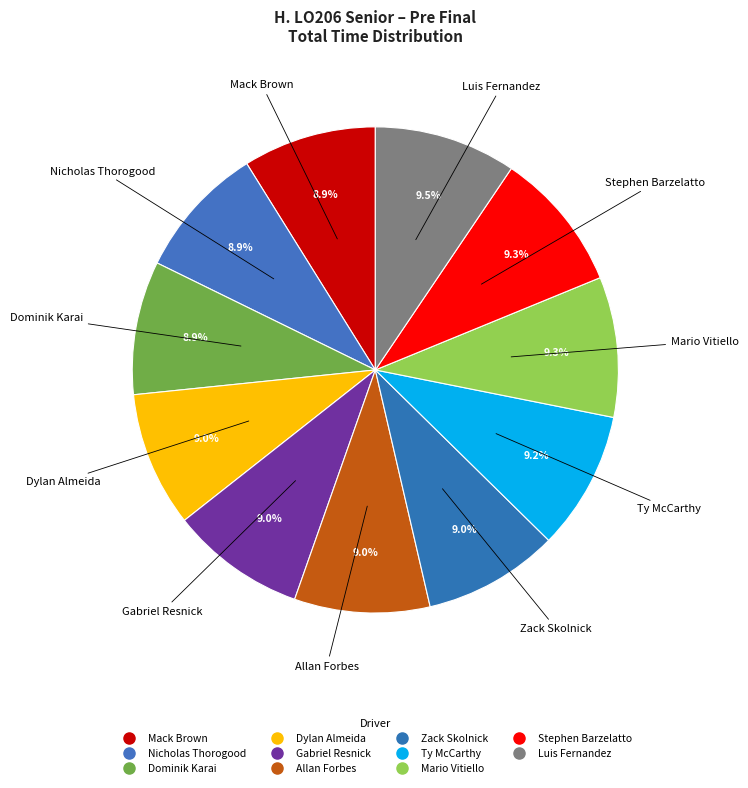

Which has a higher value, Gabriel Resnick or Dominik Karai?

Gabriel Resnick